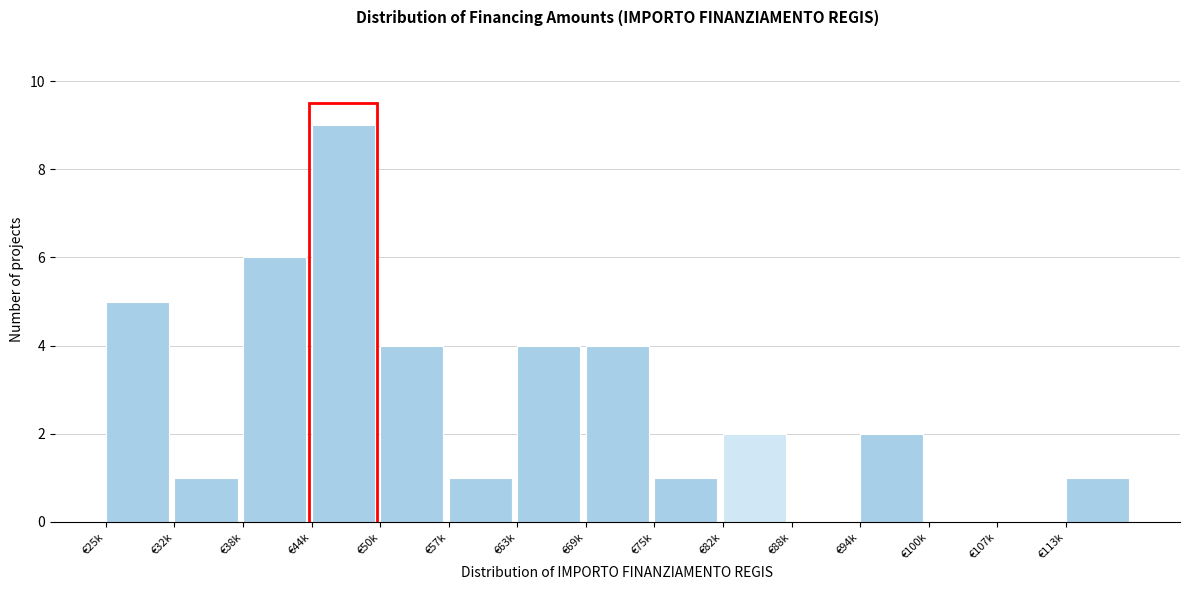

Reading left to right, extract all data points from this chart.

€25k=5	€32k=1	€38k=6	€44k=9	€50k=4	€57k=1	€63k=4	€69k=4	€75k=1	€82k=2	€88k=0	€94k=2	€100k=0	€107k=0	€113k=1